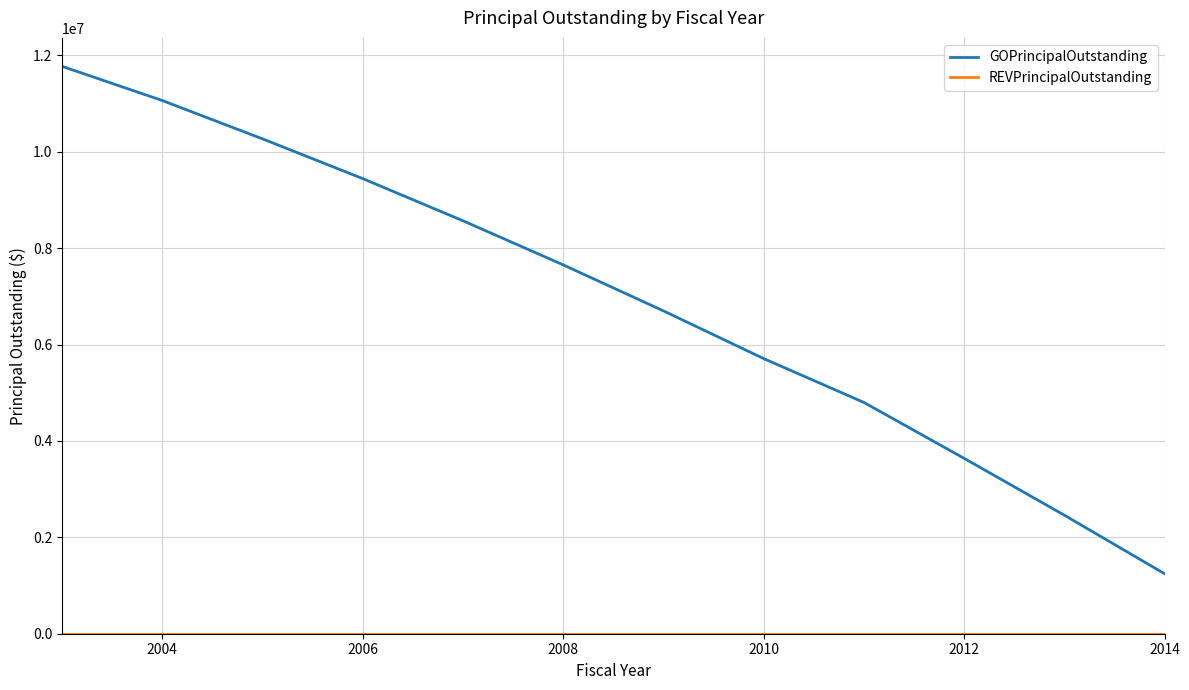

What is the greatest value displayed?

11775000